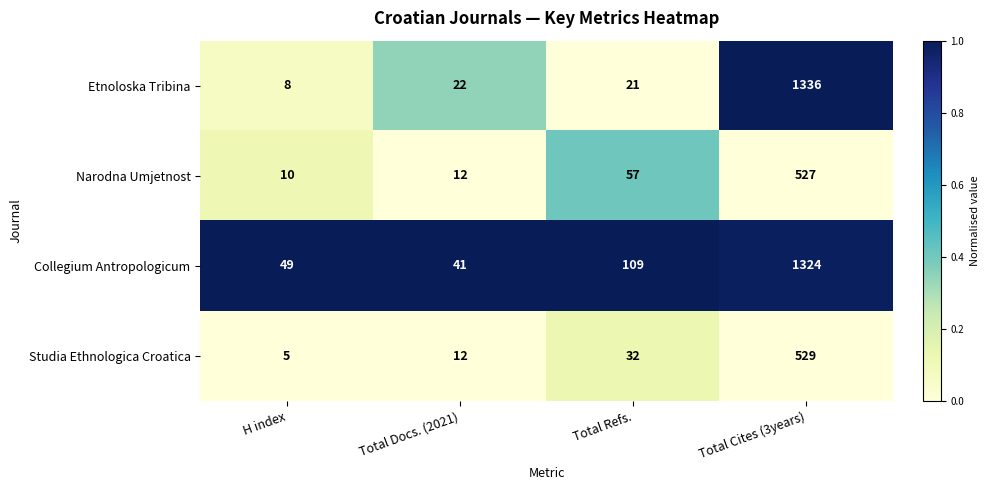

Which series changed the most between Total Docs. (2021) and Total Refs.?

Collegium Antropologicum